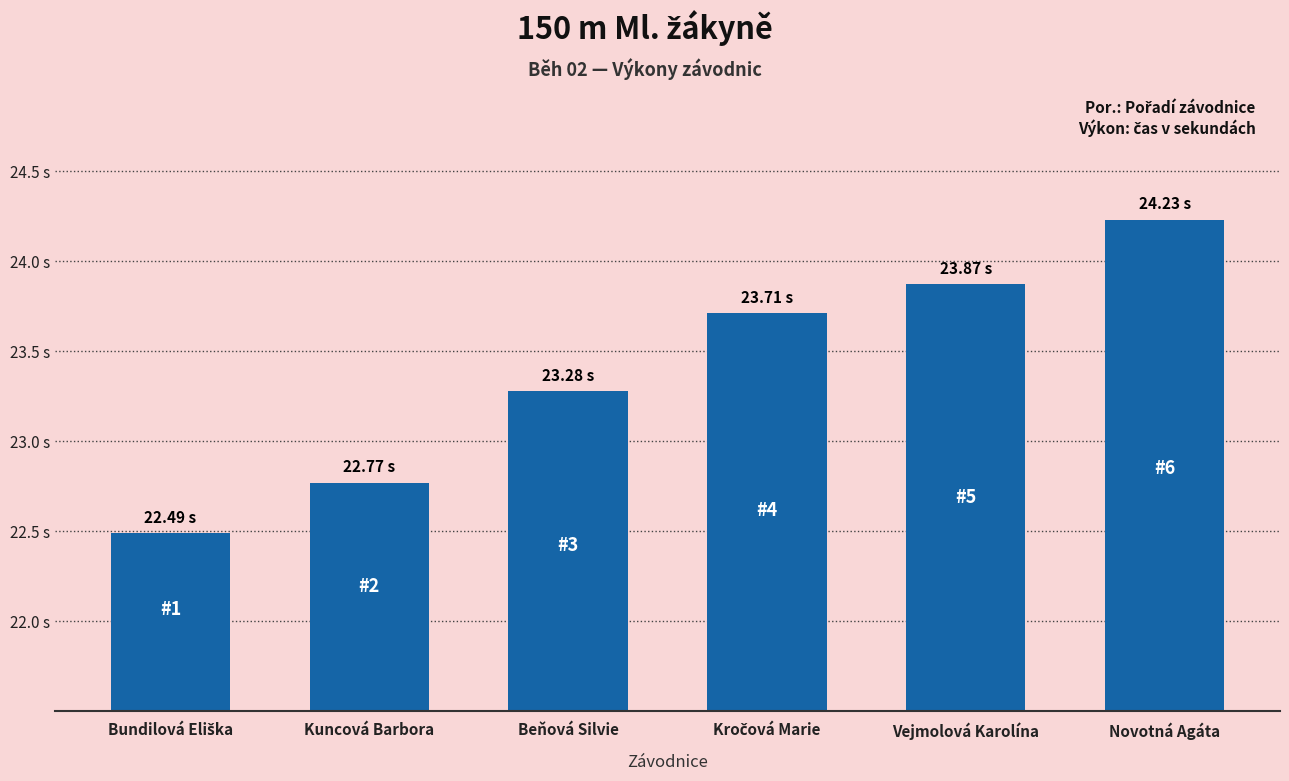

The value at Kročová Marie is 5.1. True or false?

False